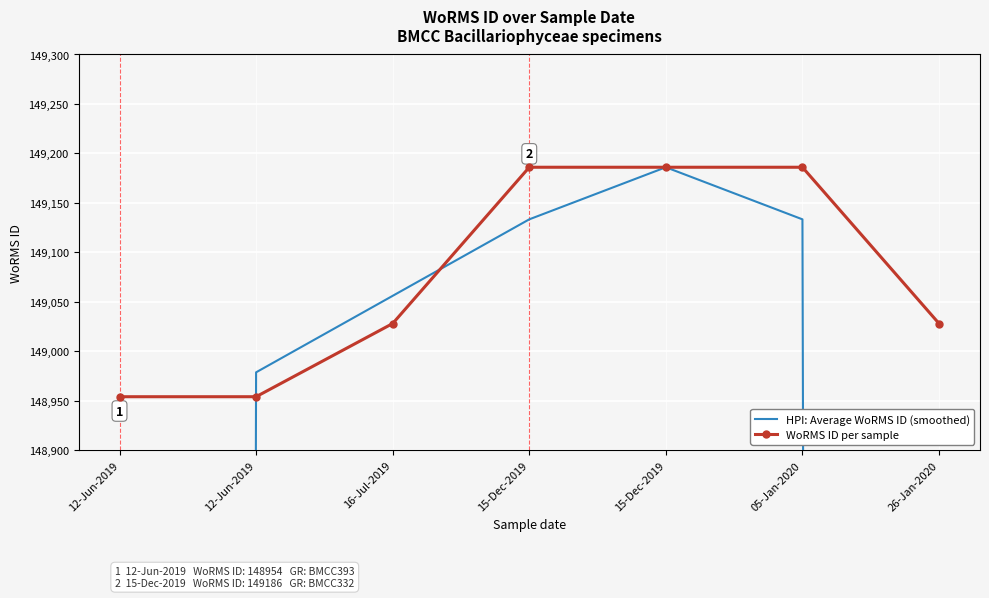

True or false: HPI: Average WoRMS ID (smoothed) has a value of 149133.3 at 15-Dec-2019.

True